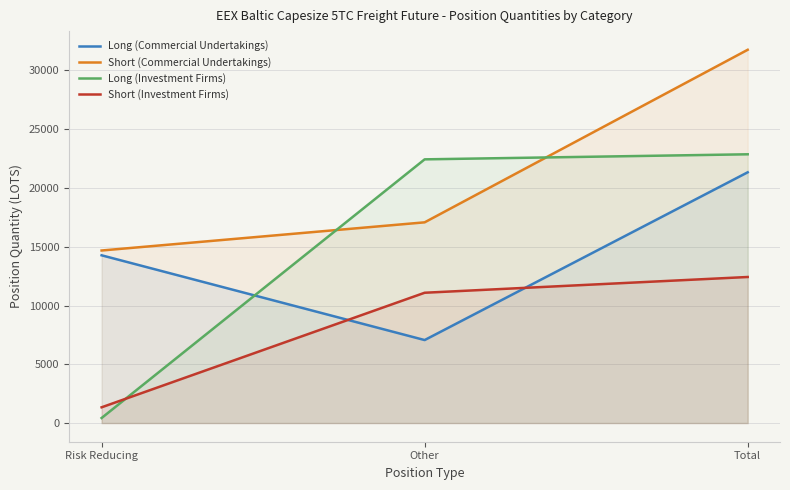

The Long (Investment Firms) series shows 31979.2 at Other. True or false?

False